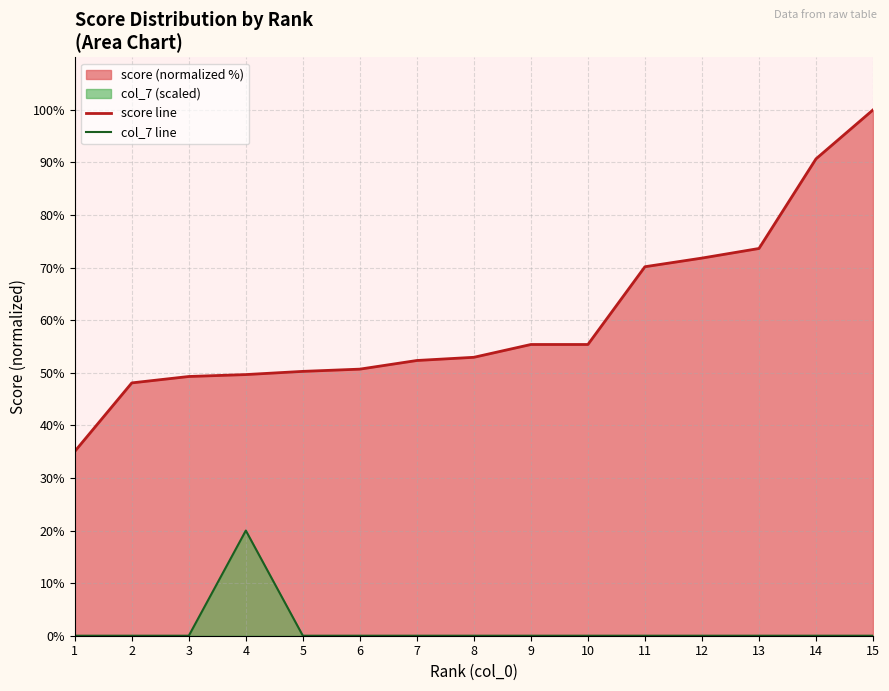

What is the sum of all score line values?

905.5